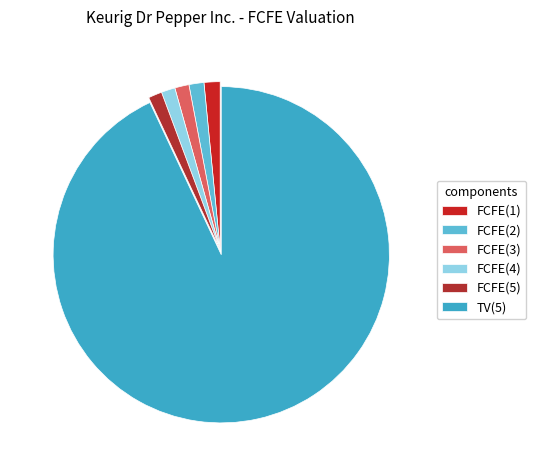

To the nearest percent, what is the difference between the largest and smallest slice percentages?

92%